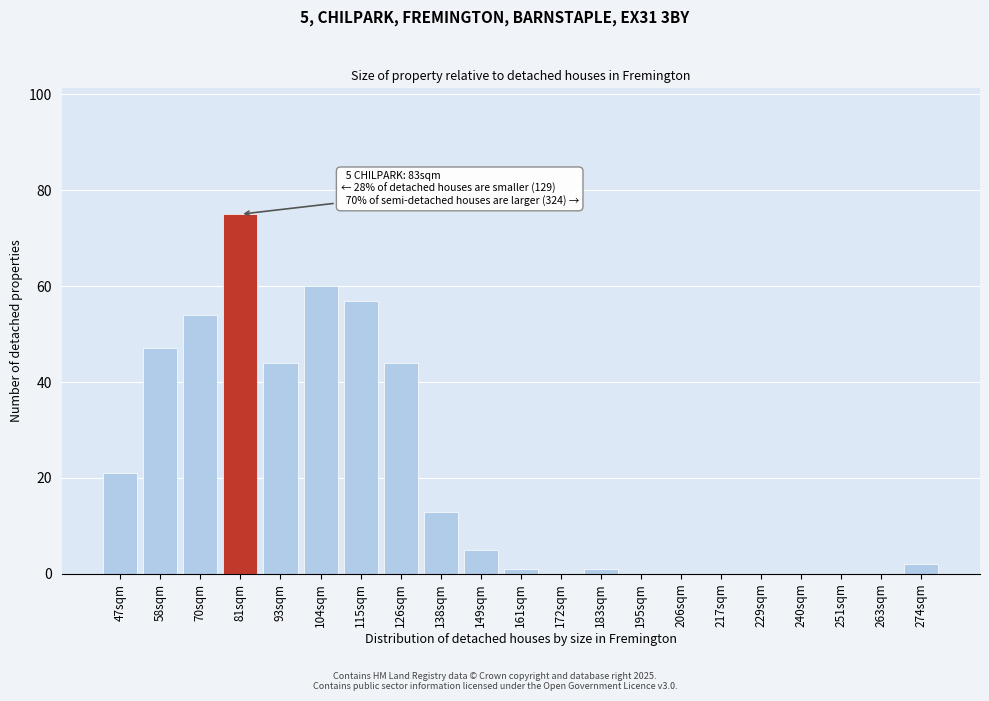

Reading left to right, transcribe all the data shown in this chart.

47sqm=21	58sqm=47	70sqm=54	81sqm=75	93sqm=44	104sqm=60	115sqm=57	126sqm=44	138sqm=13	149sqm=5	161sqm=1	172sqm=0	183sqm=1	195sqm=0	206sqm=0	217sqm=0	229sqm=0	240sqm=0	251sqm=0	263sqm=0	274sqm=2